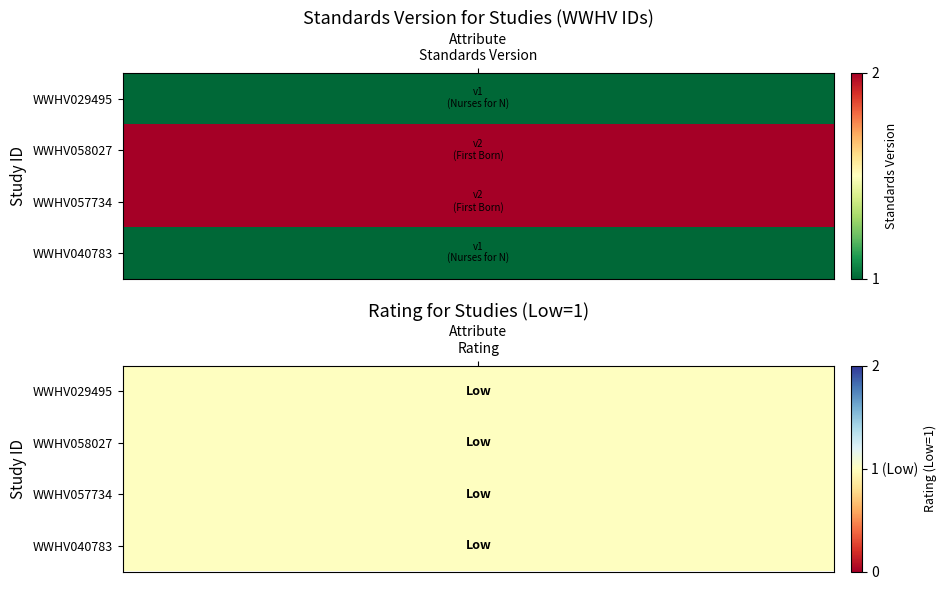

Read the Nurses for Newborns® value at 1.

1